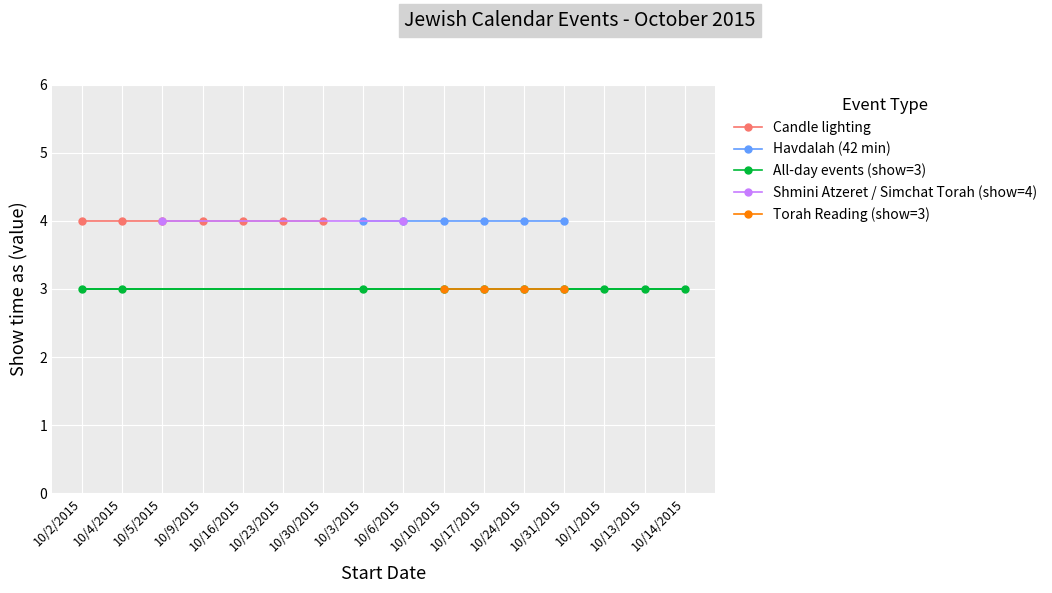

True or false: Candle lighting / Havdalah (value=4) and All day events (value=3) intersect in this chart.

False